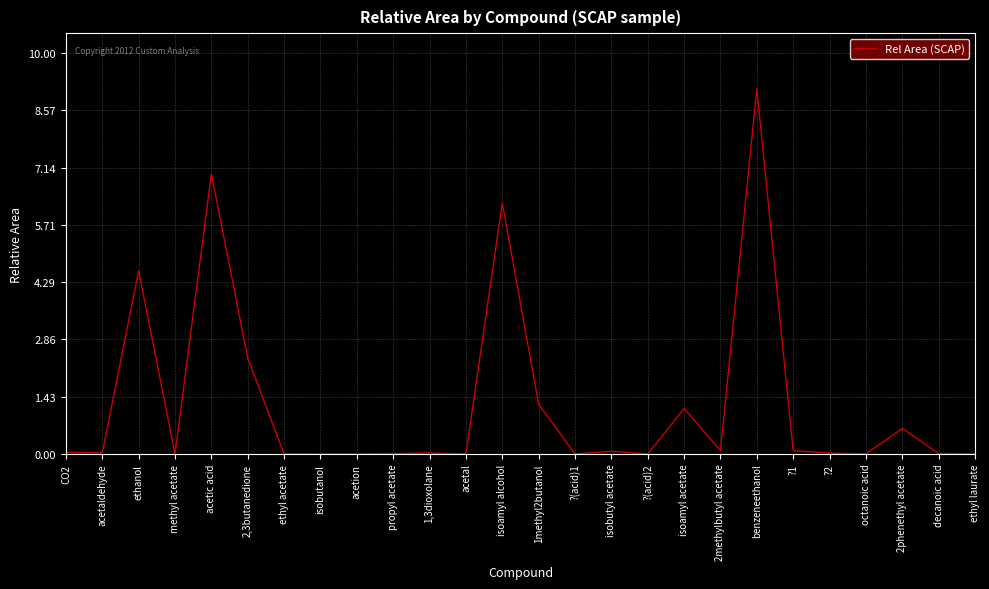

True or false: there are more than 0 points higher than both neighbors.

True